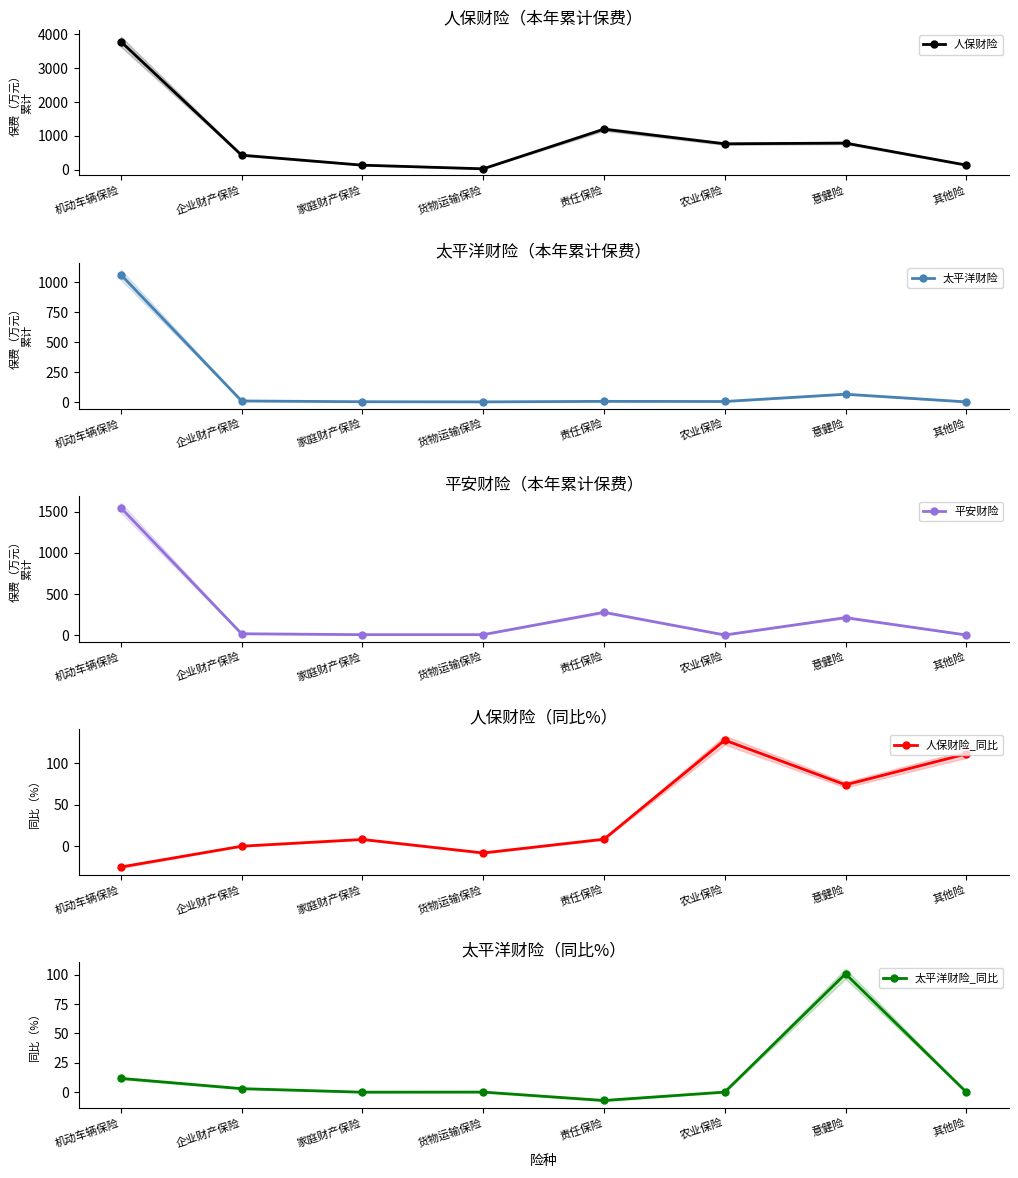

The value of 太平洋财险 at 农业保险 is 3.3. True or false?

True